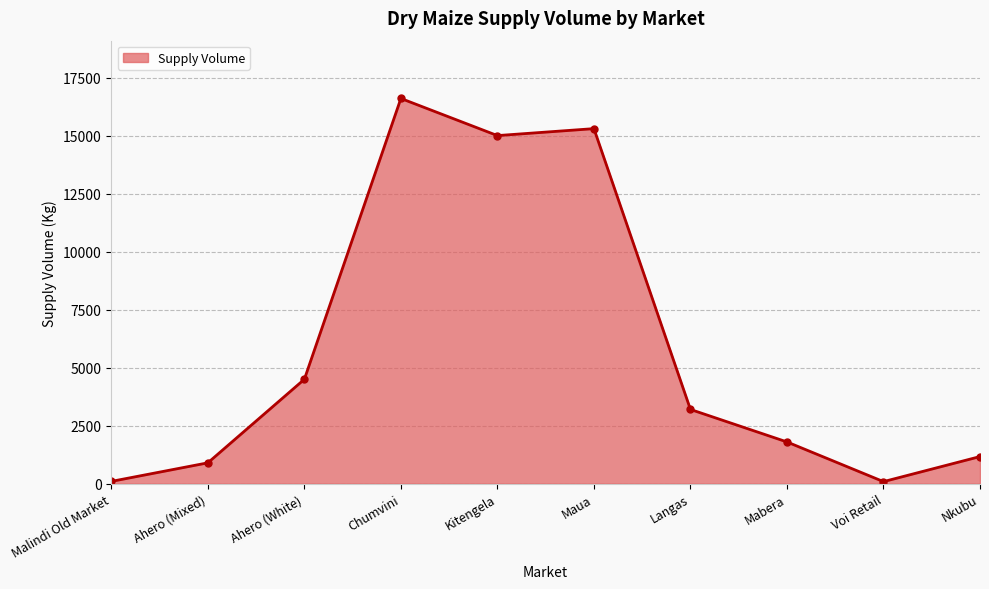

What is the difference between the second highest and second lowest values?

15200